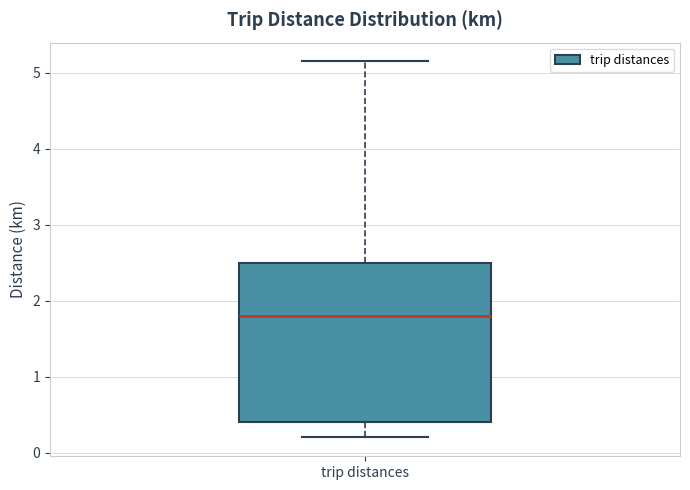

Read this box plot against the y-axis: the position of the median line, the range covered by the box, and the ends of both whiskers. The values are not printed on the chart, so give them approximately, as read against the axis.

median 1.8, box 0.4 to 2.5, whiskers 0.2 to 5.2